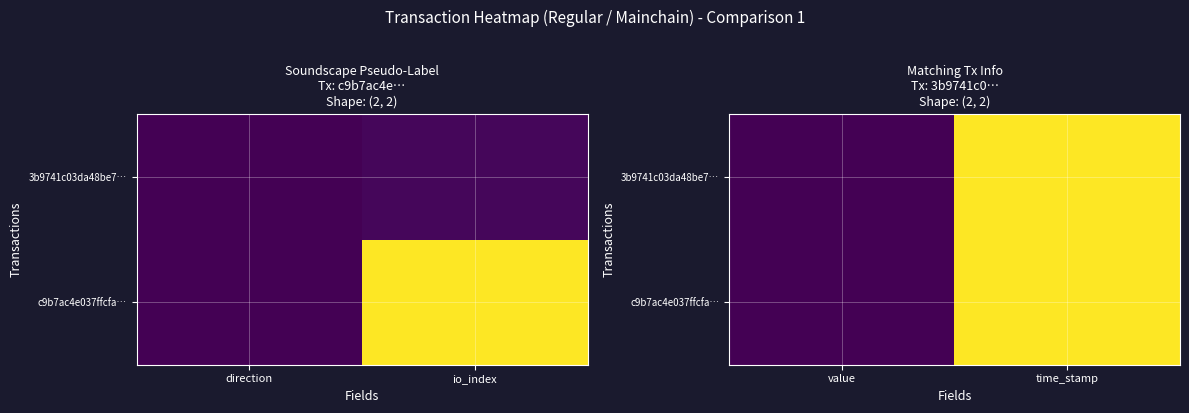

At how many categories does at least one series exceed 0?

1